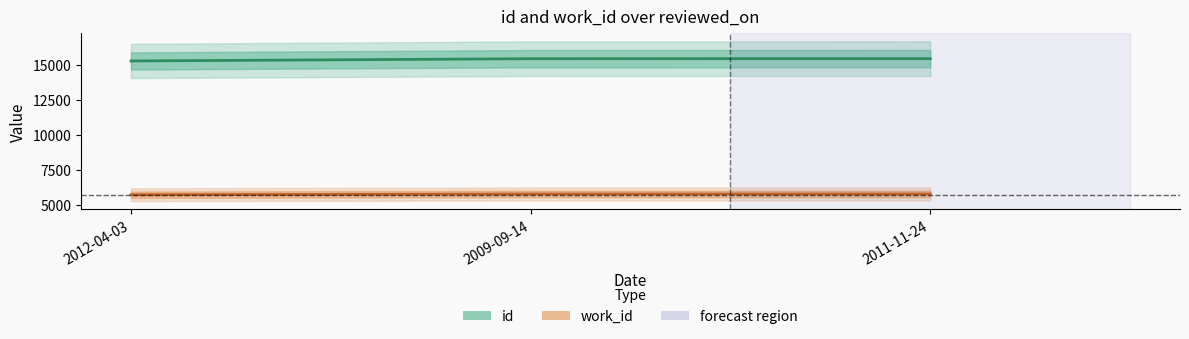

Is this an area chart (filled region under the line)?

No